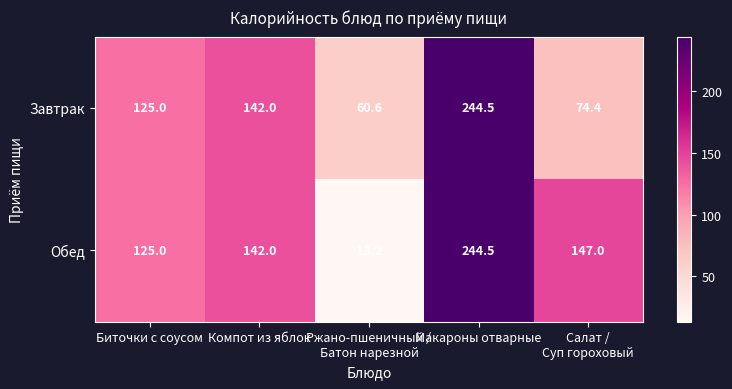

What is the lowest value of the Завтрак series?

60.6